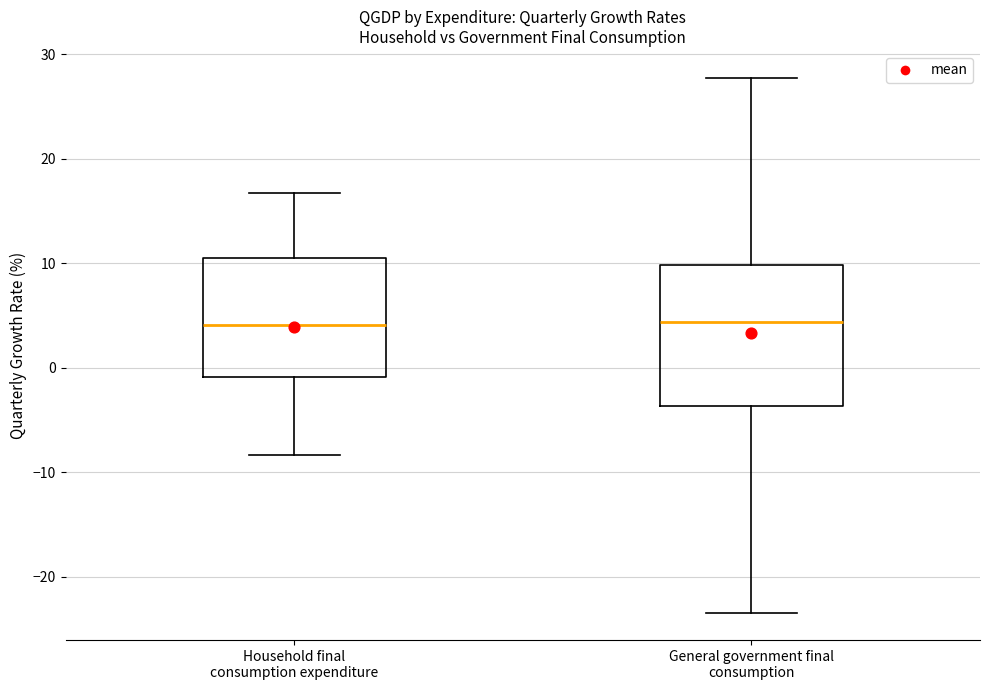

Reading left to right, read every box against the y-axis: the position of its median line, the range the box covers, and the ends of its whiskers. The values are not printed on the chart, so give them approximately, as read against the axis.

Household final consumption expenditure: median 4, box -1 to 10, whiskers -8 to 17
General government final consumption: median 4, box -4 to 10, whiskers -24 to 28